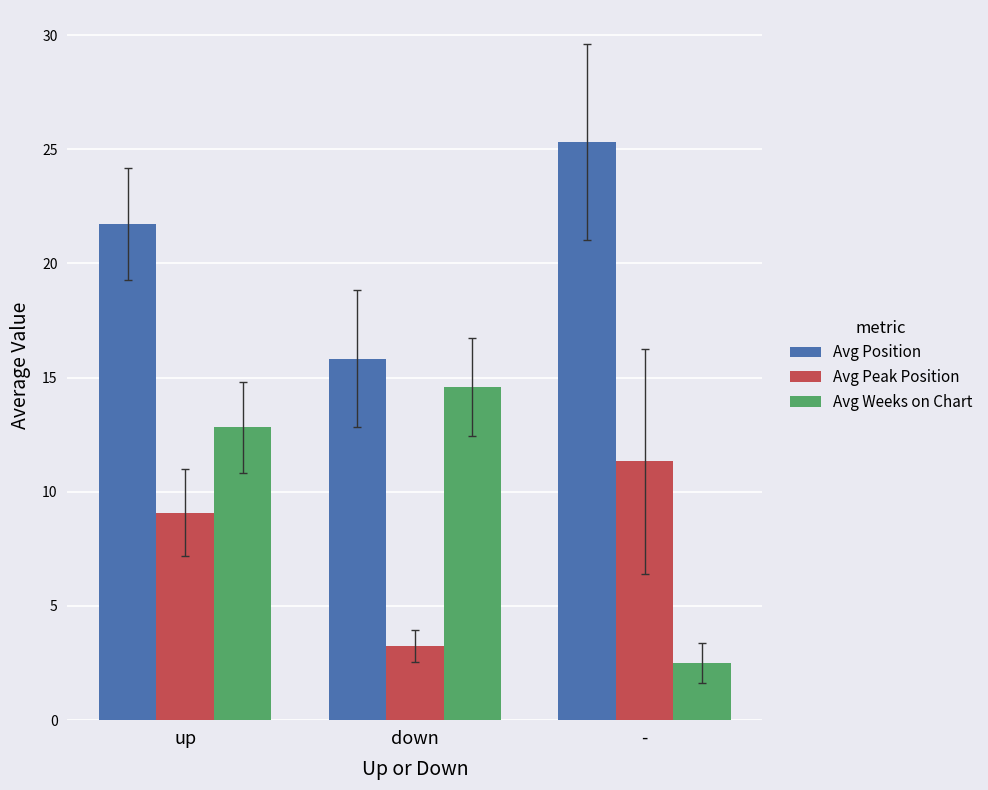

Does the chart contain any negative values?

No